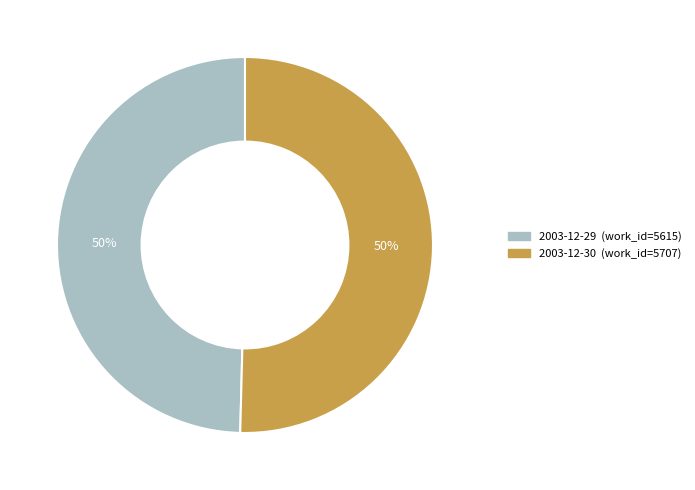

True or false: 2003-12-30 accounts for 50% of the total.

True